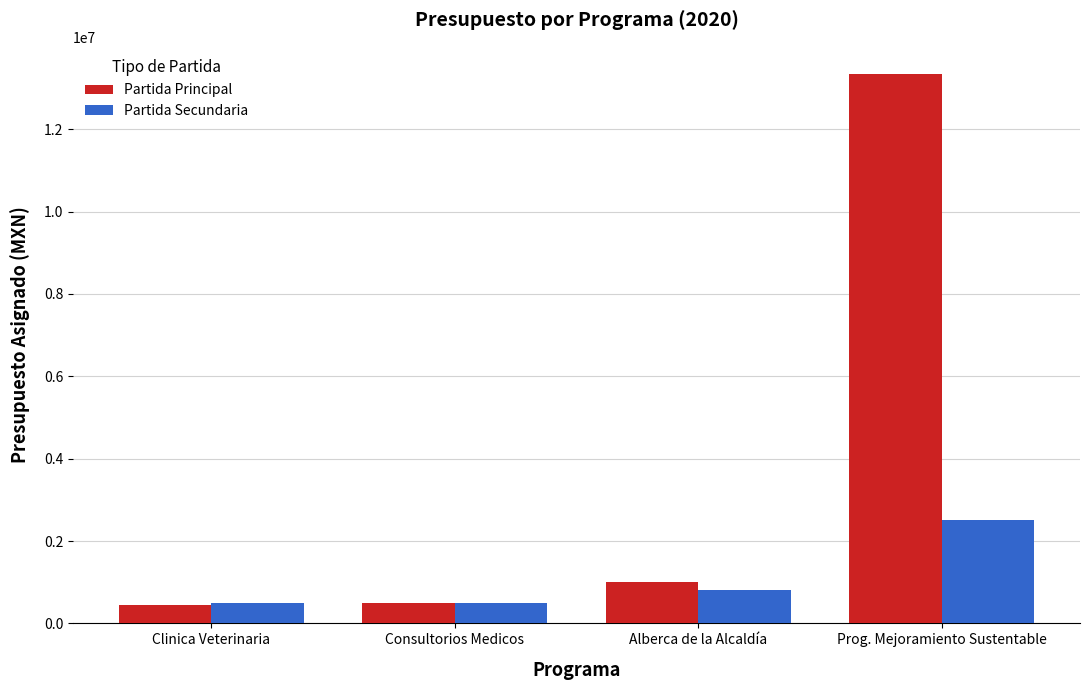

What is the difference between the maximum and minimum values in the Partida Secundaria series?

2000000